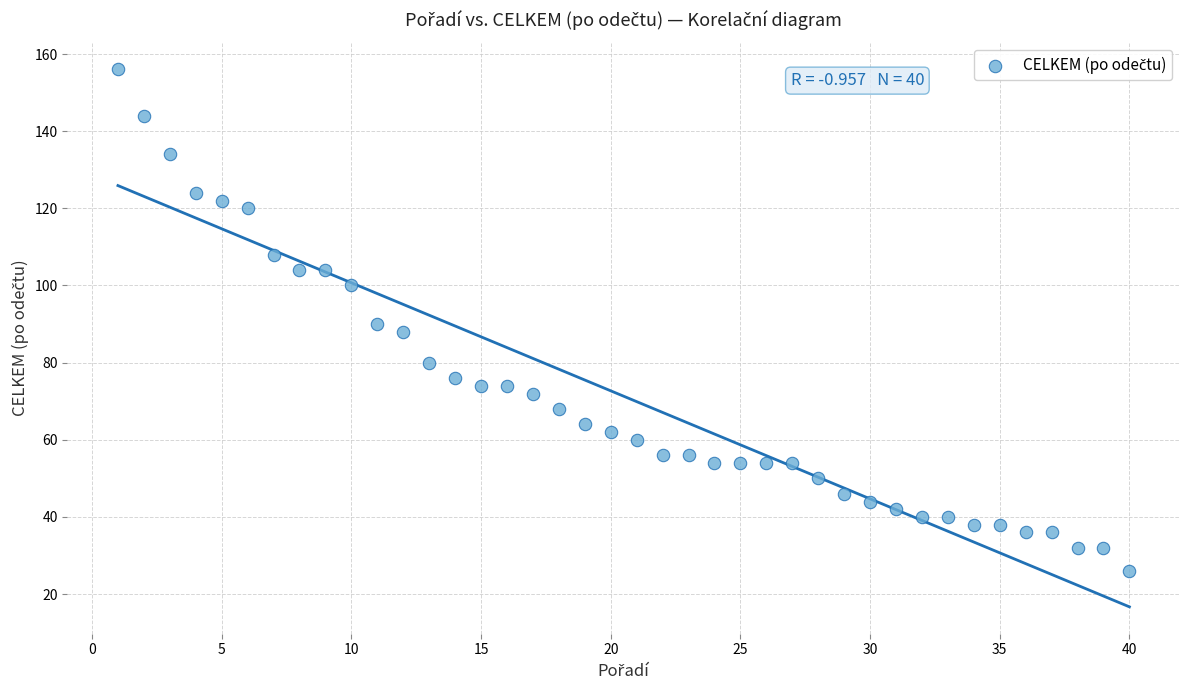

What is the range of Y values (max minus min)?

130